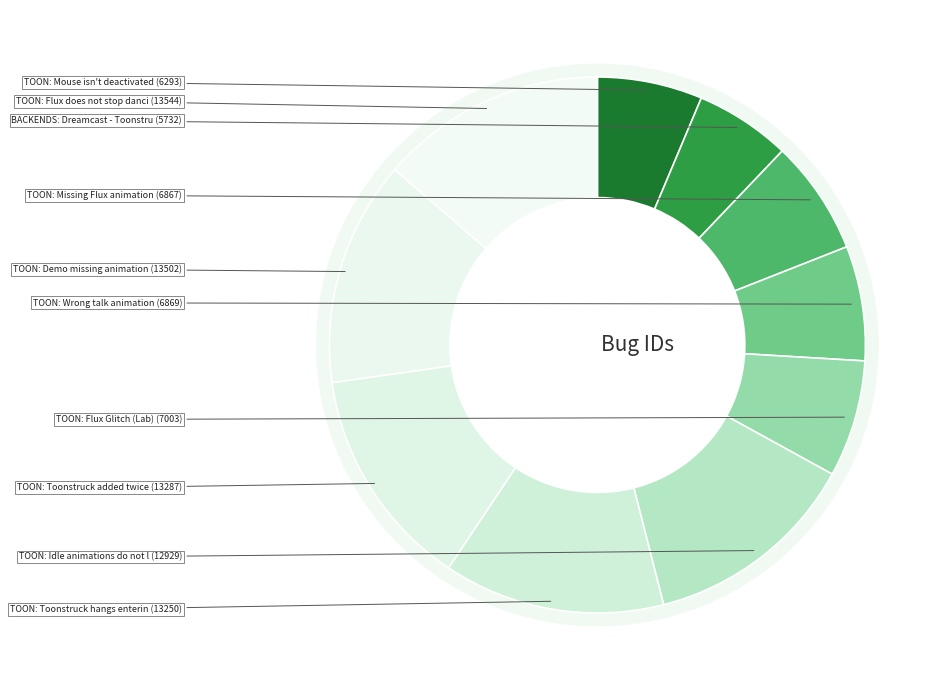

Count the number of slices in the pie.

10